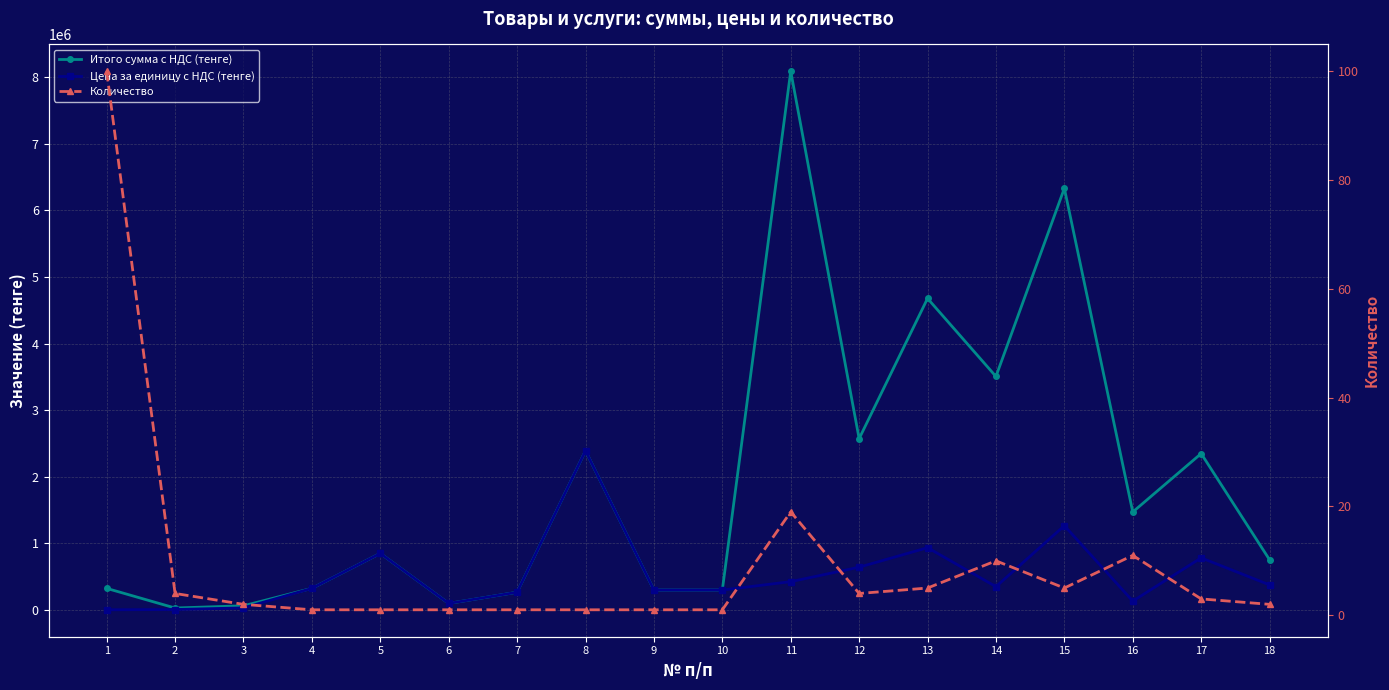

At how many categories does at least one series exceed 6347448?

1